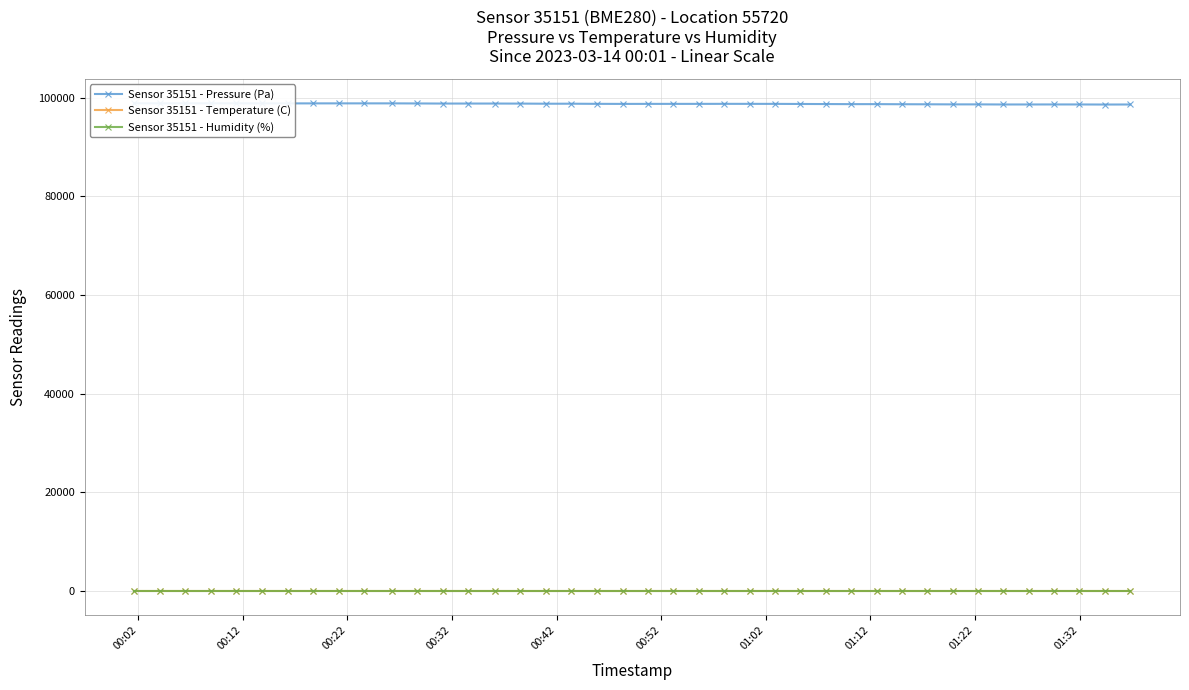

True or false: Sensor 35151 - Pressure (Pa) and Sensor 35151 - Humidity (%) intersect in this chart.

False